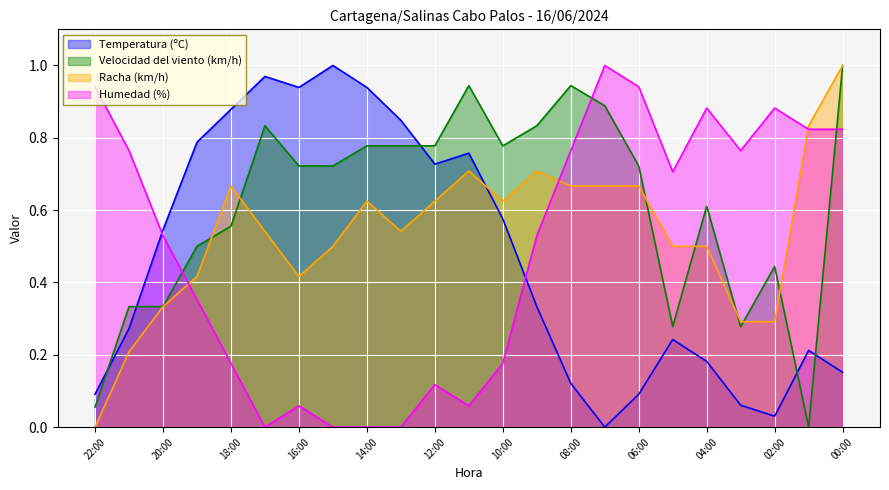

Rank the series at 09:00 from highest to lowest value.

Velocidad del viento (km/h), Racha (km/h), Humedad (%), Temperatura (ºC)